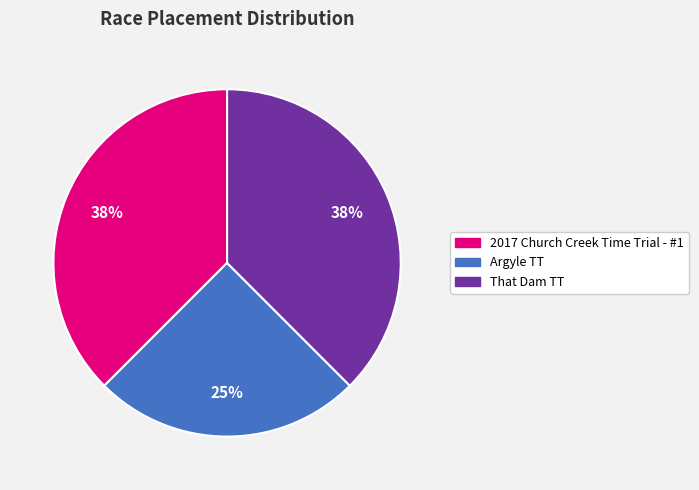

To the nearest percent, what is the average slice percentage?

33%